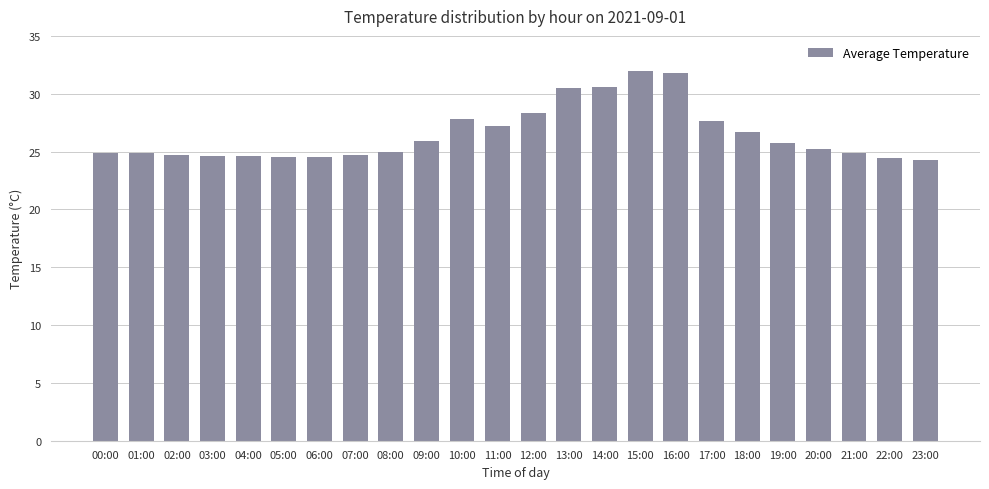

What is the value of the 15th bar from the left?

30.6